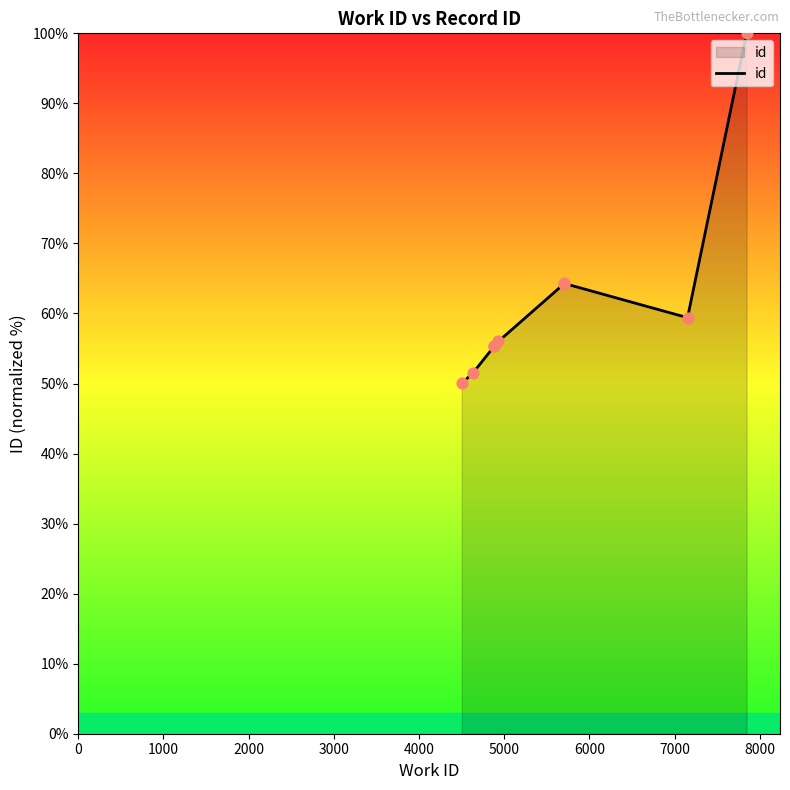

Between 4000 and 5000, which is larger?

5000